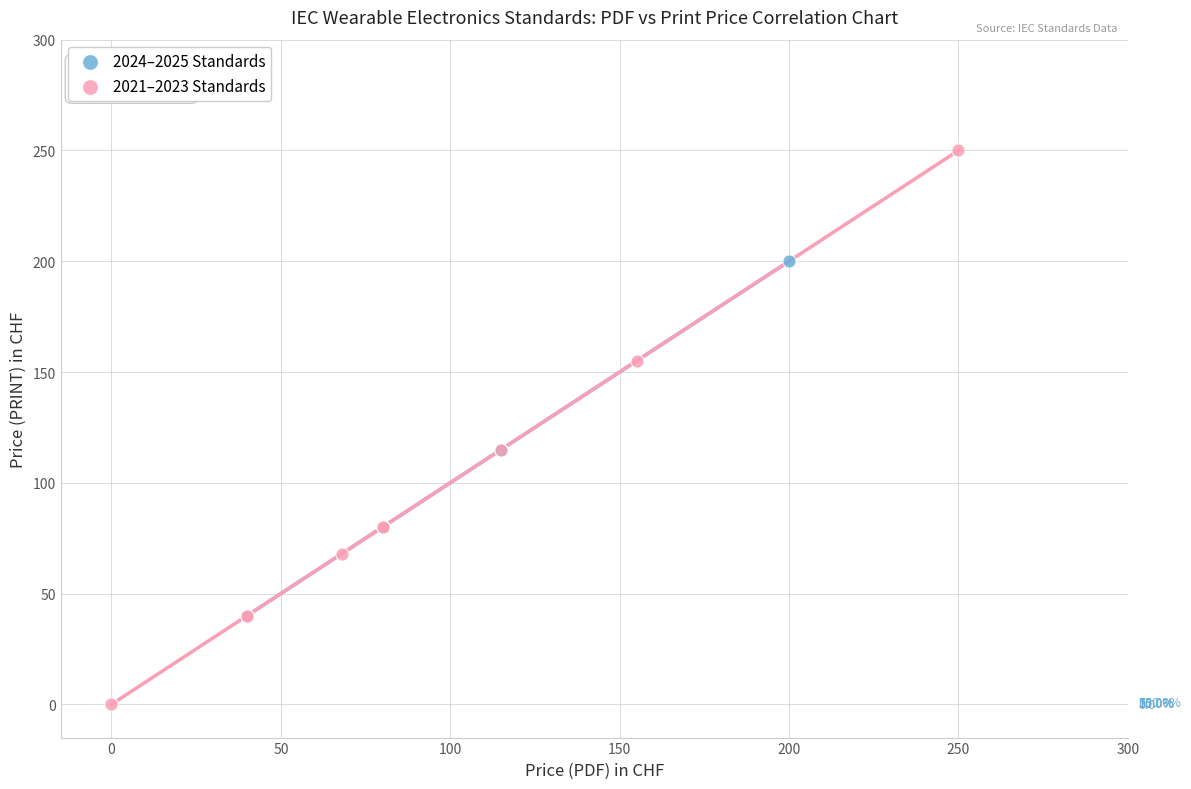

Which series contains the highest Y value?

2021–2023 Standards